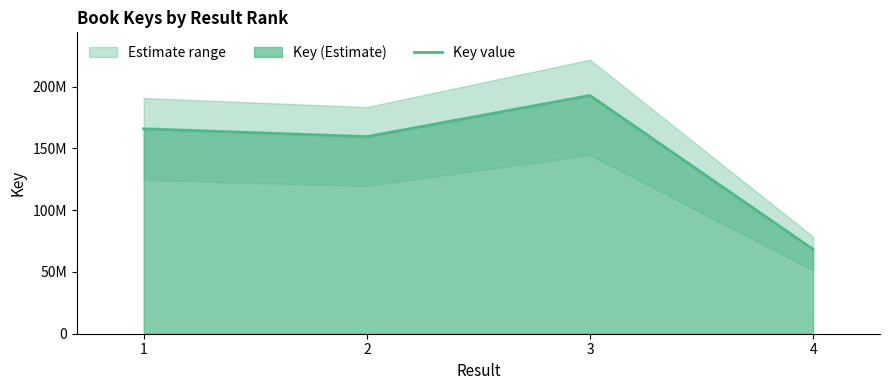

Read the value at 3, to the nearest 10.

192863170